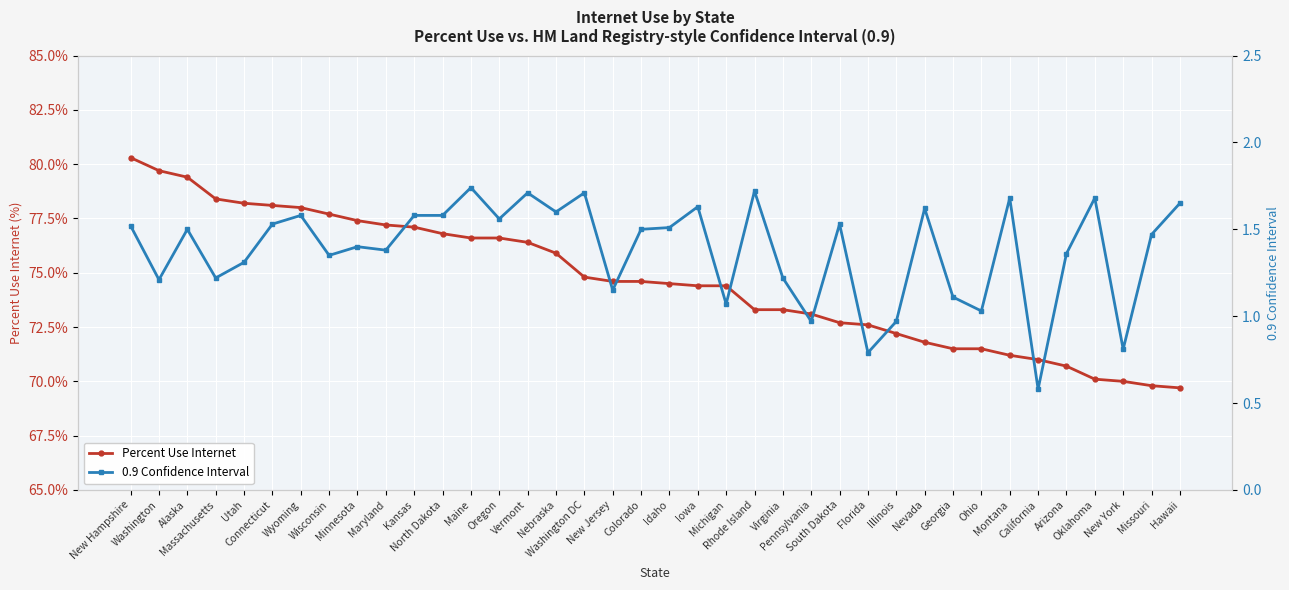

What are all the series names shown in the legend?

Percent Use Internet, 0.9 Confidence Interval